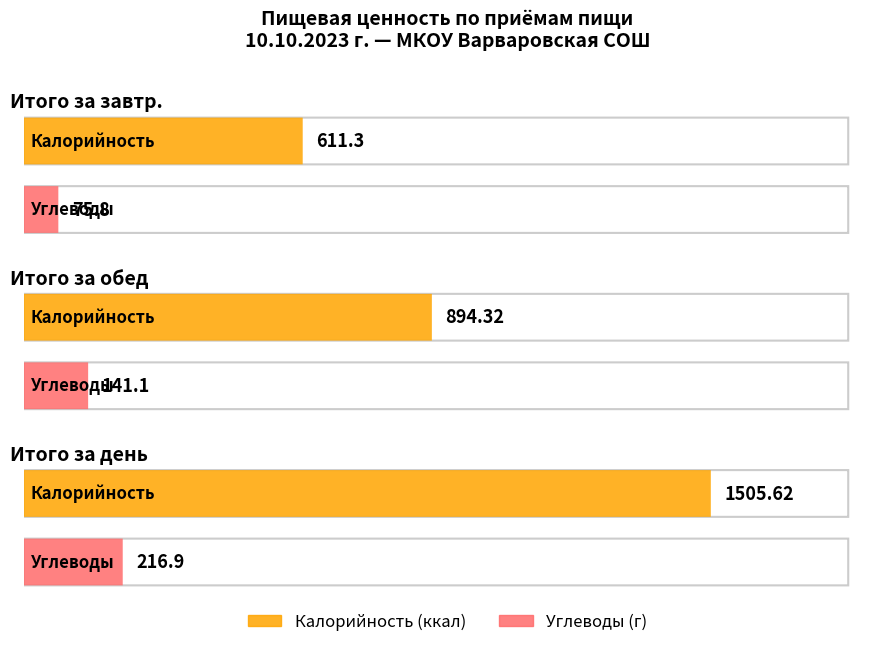

At which label does Калорийность reach its peak?

Итого за день